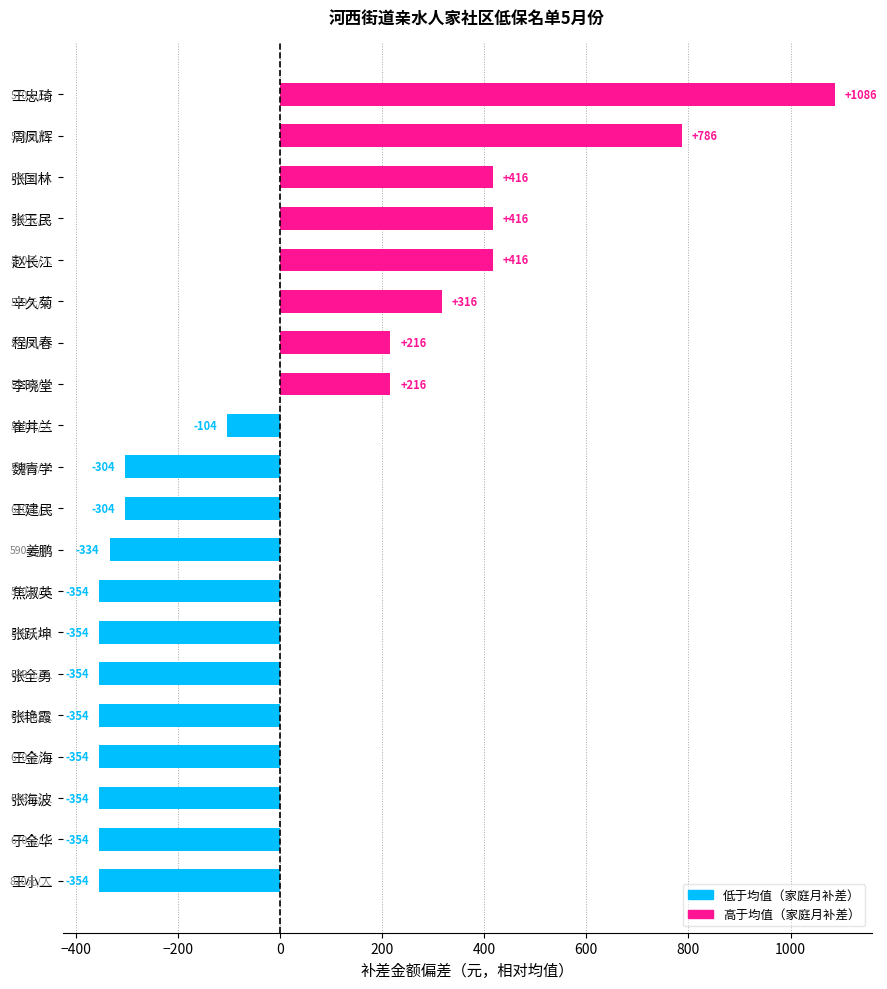

Is it true that the value at 张国林 is 243.2?

False